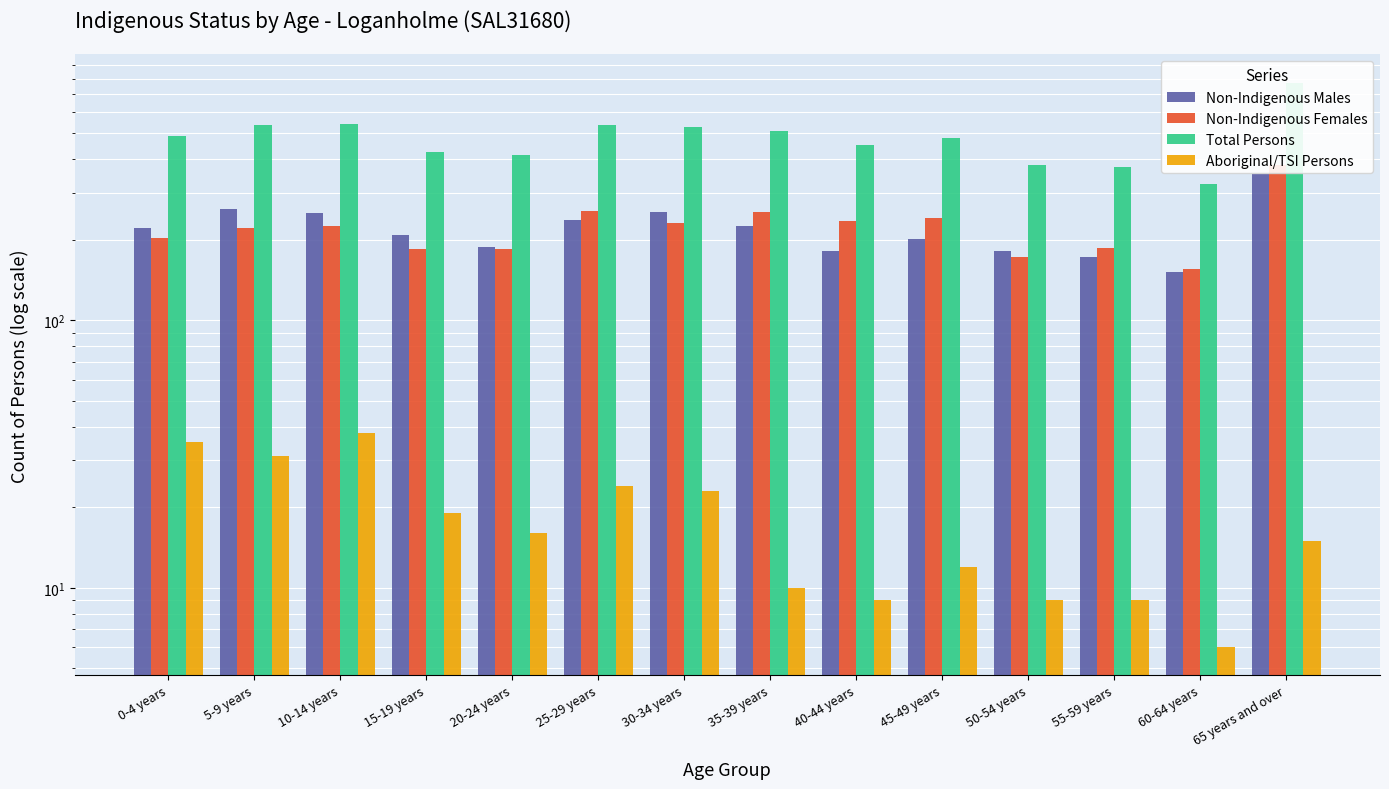

What is the average value of the Aboriginal/TSI Persons series?

18